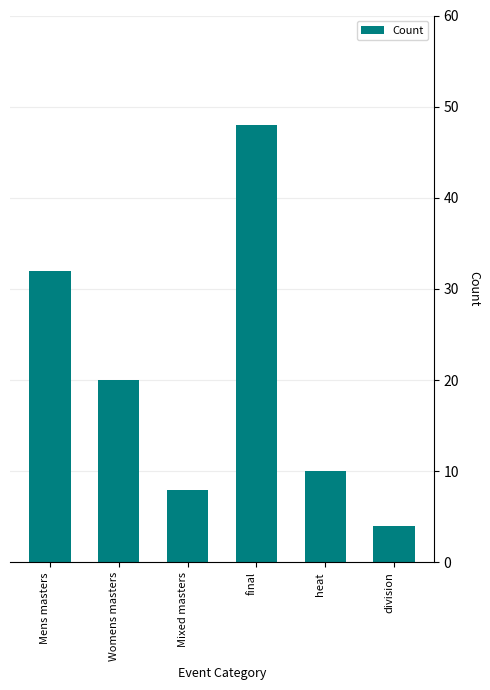

How many bars are there in total?

6